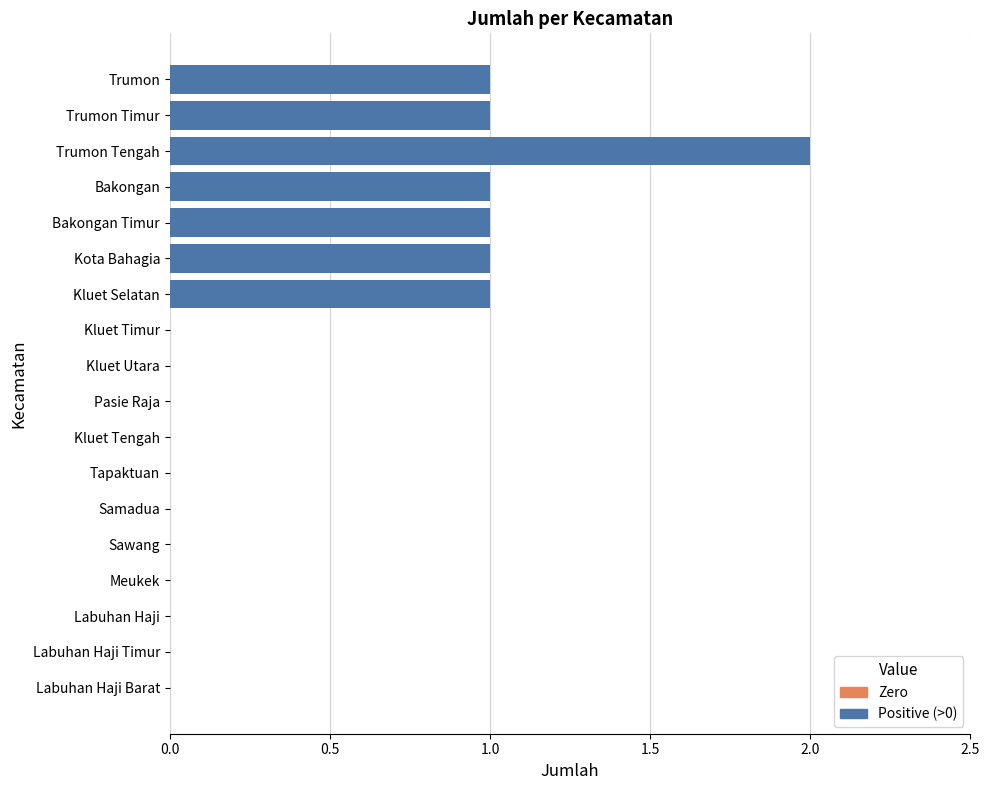

How many series are shown in this chart?

1